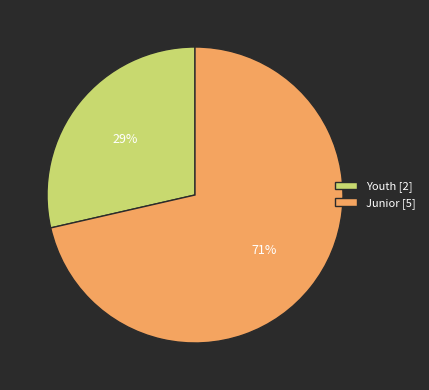

Which has a higher value, Youth [2] or Junior [5]?

Junior [5]